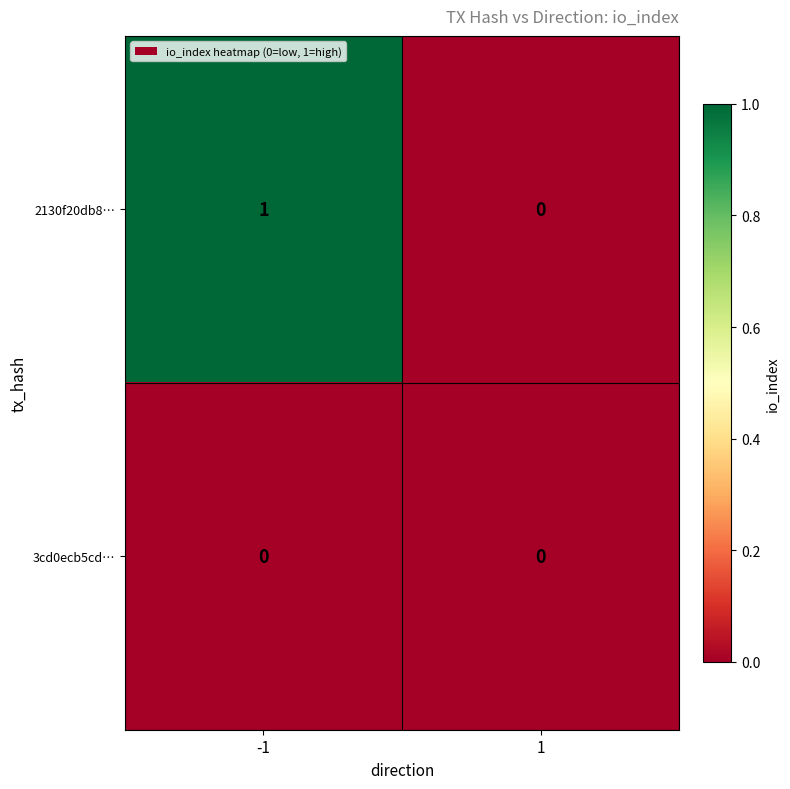

List the series in order of their peak value, highest first.

2130f20db8…, 3cd0ecb5cd…